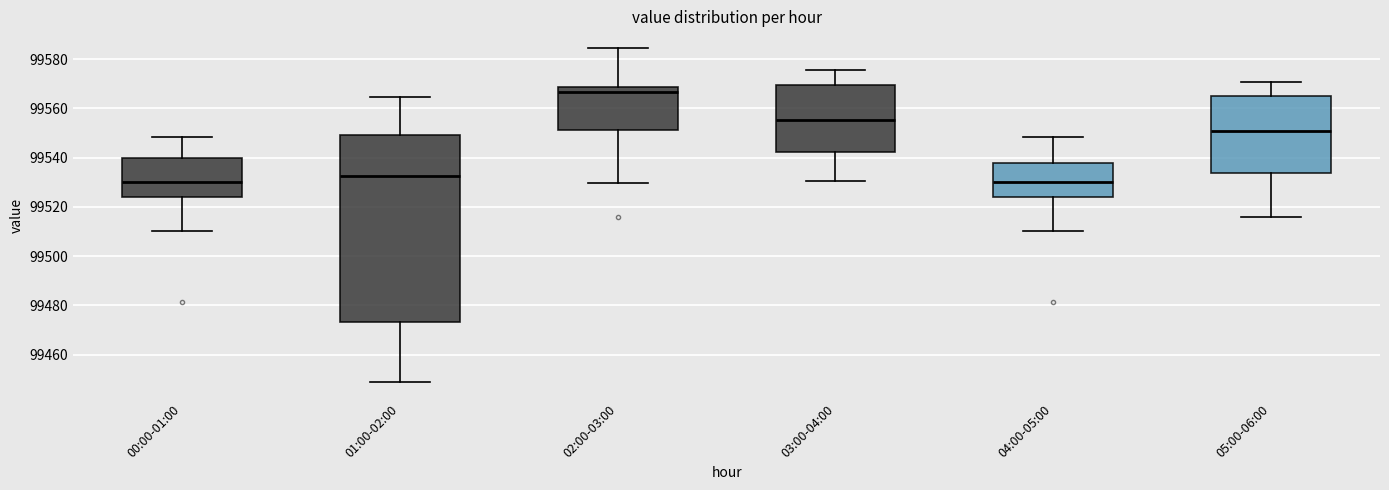

Reading left to right, read every box against the y-axis: the position of its median line, the range the box covers, and the ends of its whiskers. The values are not printed on the chart, so give them approximately, as read against the axis.

00:00-01:00: median 99530, box 99524 to 99540, whiskers 99510 to 99548
01:00-02:00: median 99532, box 99474 to 99550, whiskers 99448 to 99564
02:00-03:00: median 99566, box 99552 to 99568, whiskers 99530 to 99584
03:00-04:00: median 99556, box 99542 to 99570, whiskers 99530 to 99576
04:00-05:00: median 99530, box 99524 to 99538, whiskers 99510 to 99548
05:00-06:00: median 99552, box 99534 to 99564, whiskers 99516 to 99570